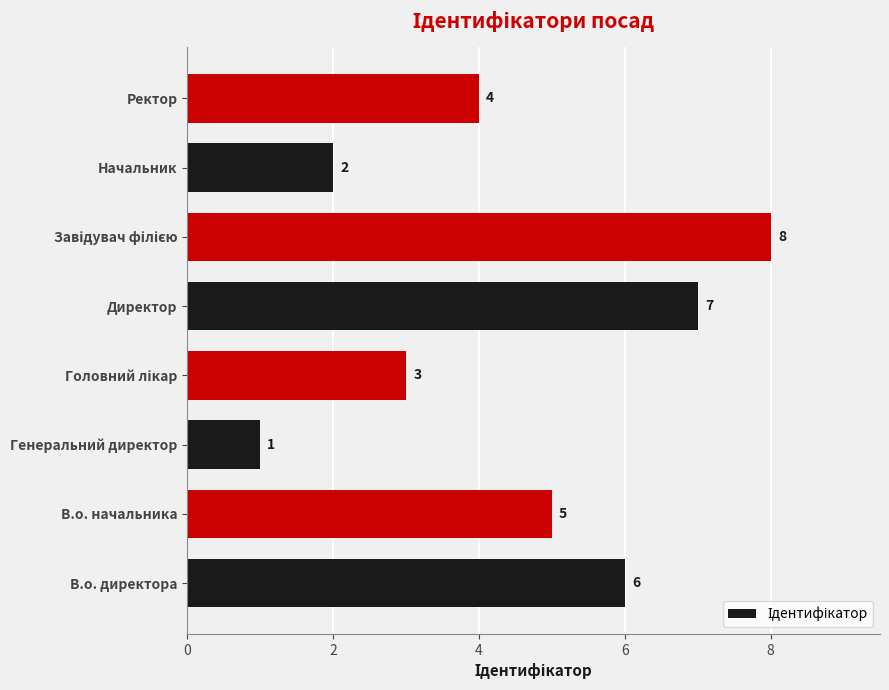

Is it true that the value at Начальник is 1?

False